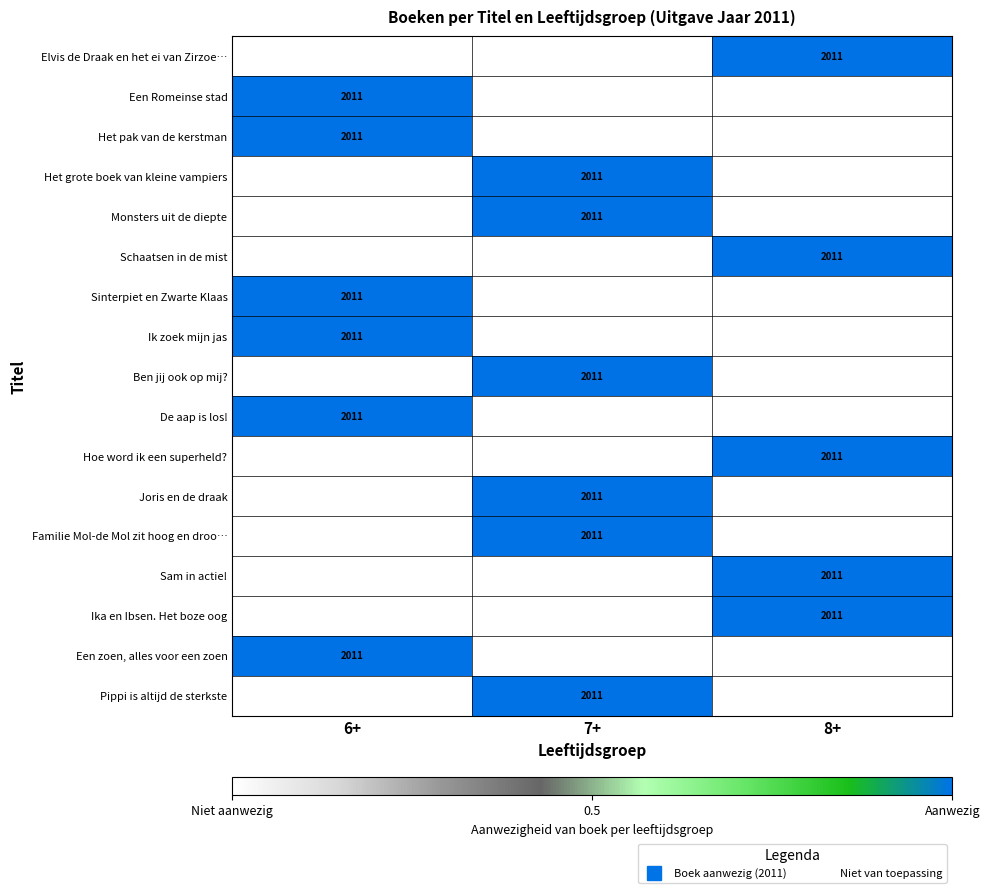

At 6+, list the series in order from smallest to largest.

Elvis de Draak en het ei van Zirzoe…, Het grote boek van kleine vampiers, Monsters uit de diepte, Schaatsen in de mist, Ben jij ook op mij?, Hoe word ik een superheld?, Joris en de draak, Familie Mol-de Mol zit hoog en droo…, Sam in actie!, Ika en Ibsen. Het boze oog, Pippi is altijd de sterkste, Een Romeinse stad, Het pak van de kerstman, Sinterpiet en Zwarte Klaas, Ik zoek mijn jas, De aap is los!, Een zoen, alles voor een zoen